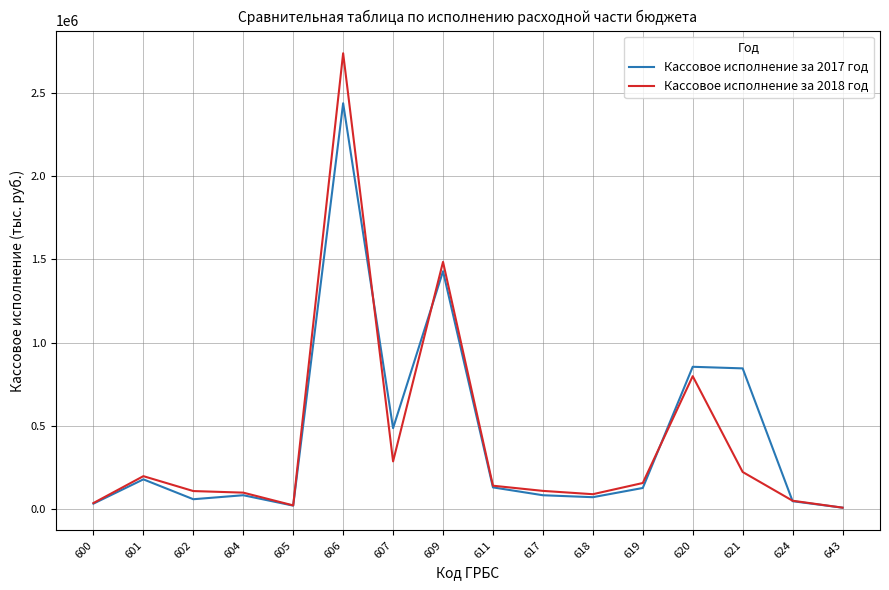

Between 601 and 620, which series saw the biggest shift?

Кассовое исполнение за 2017 год